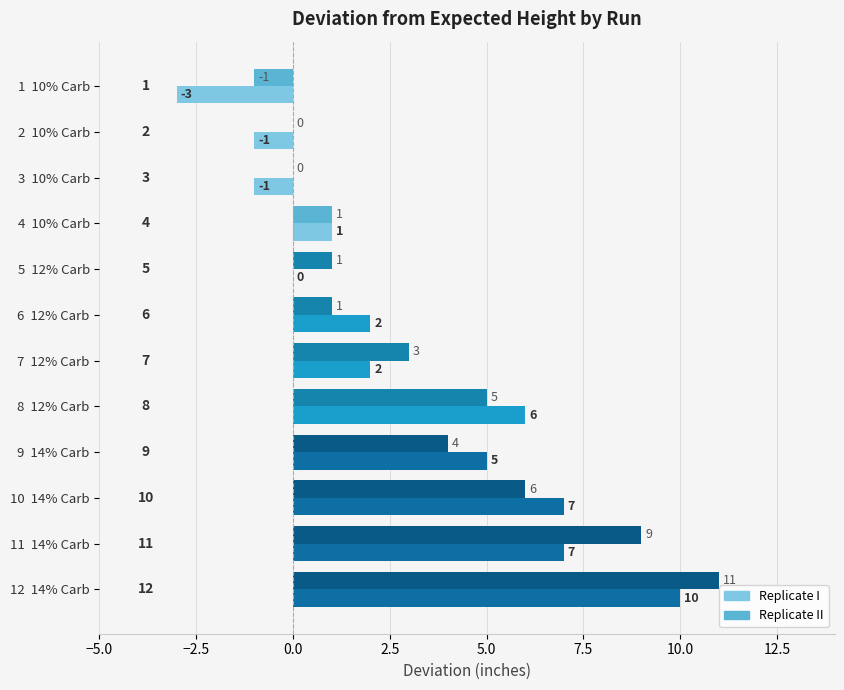

What is the total value across all series at 1  10% Carb?

-4